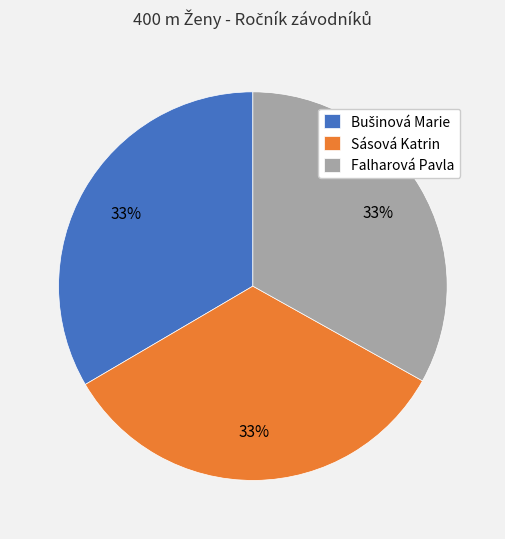

Is the sum of Falharová Pavla and Sásová Katrin greater than half?

Yes